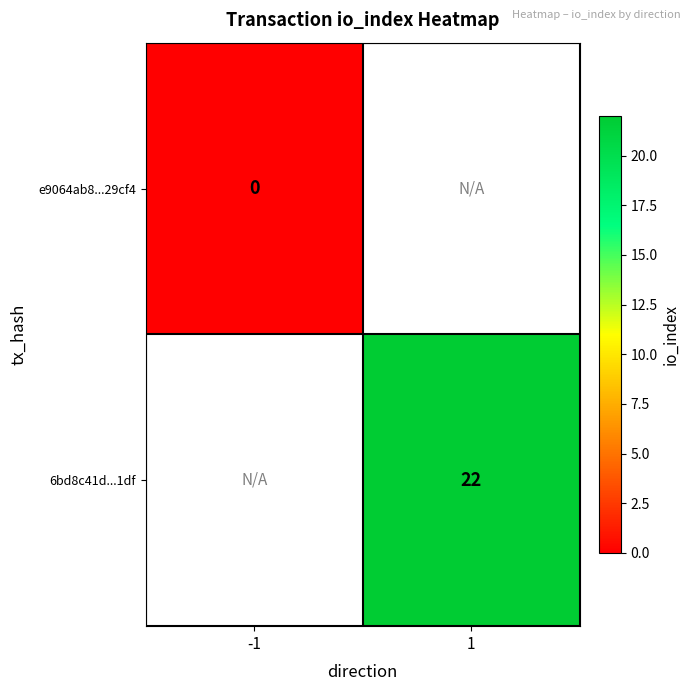

What is the greatest value displayed?

22.0